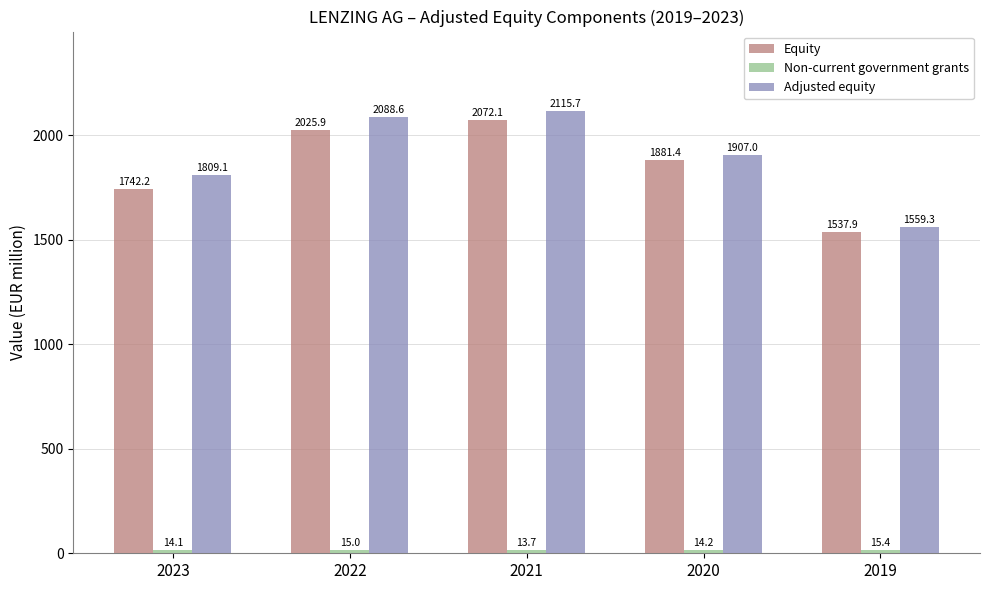

List the labels in order of Equity value, smallest first.

2019, 2023, 2020, 2022, 2021